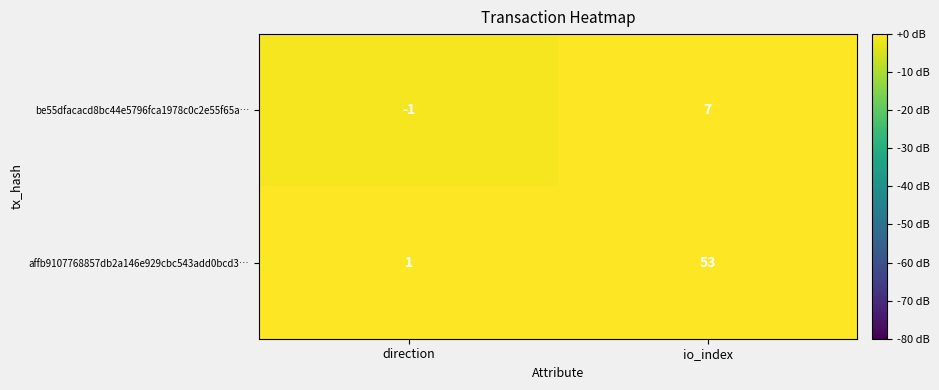

Where is affb9107768857db2a146e929cbc543add0bcd3… nearest to the value 27?

direction